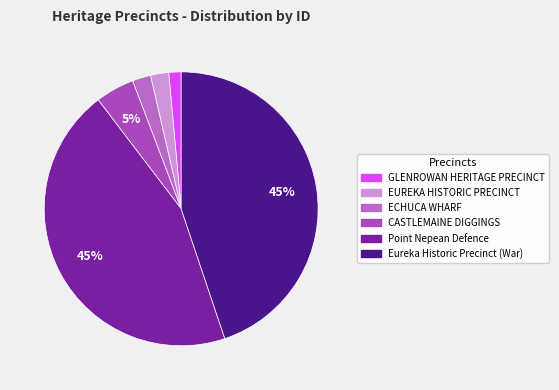

How many slices are in this pie chart?

6